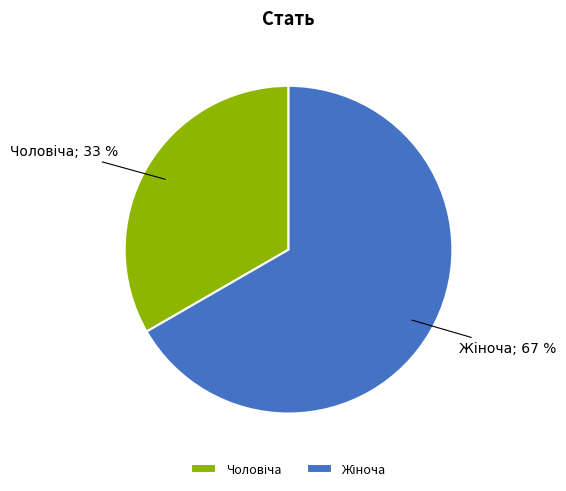

To the nearest percent, what is the average slice percentage?

50%